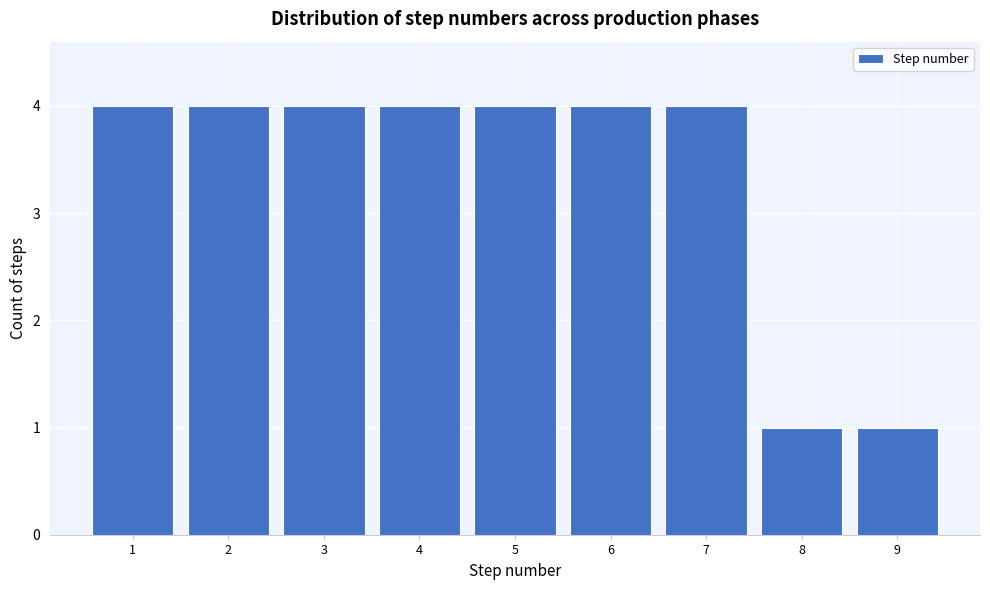

How tall is the bar that spans 4.5 to 5.5 on the x-axis? The values are not printed on the chart, so give them approximately, as read against the axis.

4